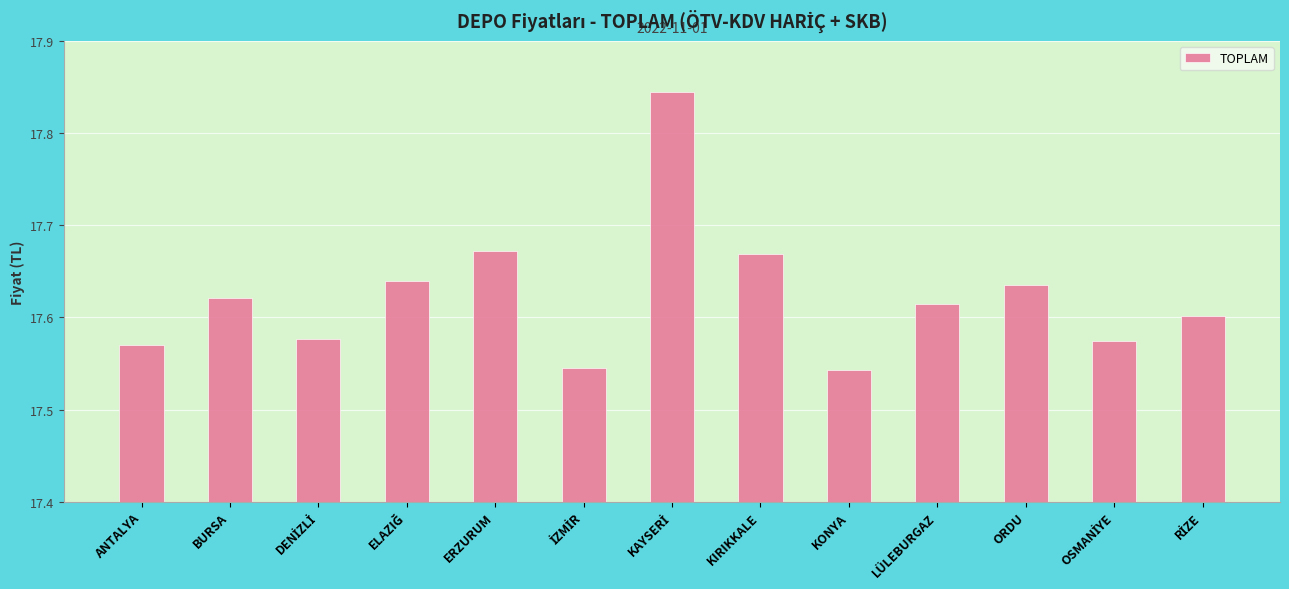

What is the label of the 10th bar from the left?

LÜLEBURGAZ